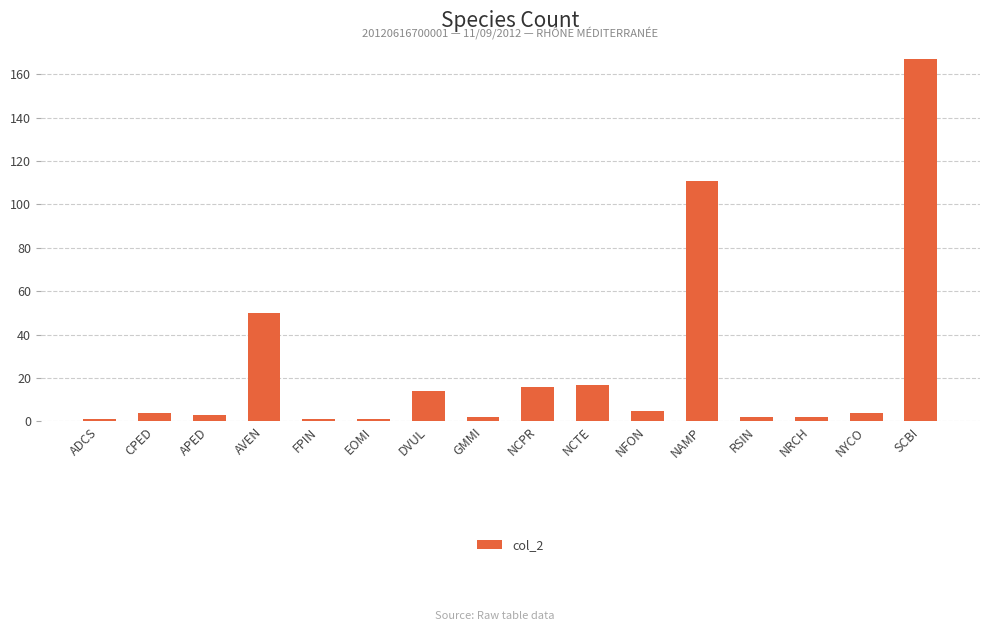

Between RSIN and NAMP, which is larger?

NAMP